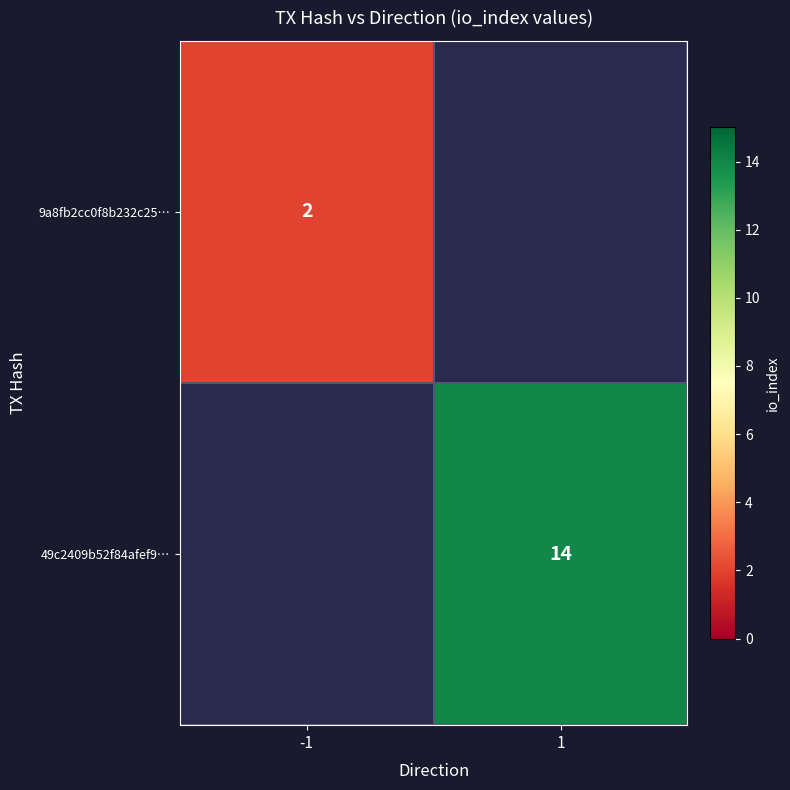

Is it true that 9a8fb2cc0f8b232c25… equals 2 at -1?

True